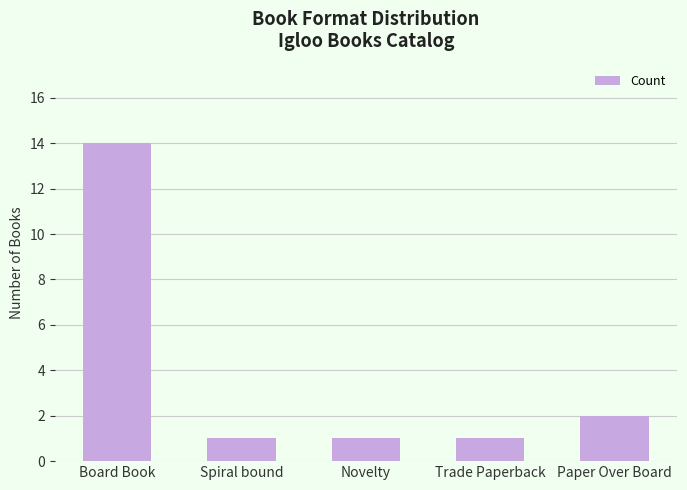

Reading left to right, what are all the values shown in this chart?

14	1	1	1	2